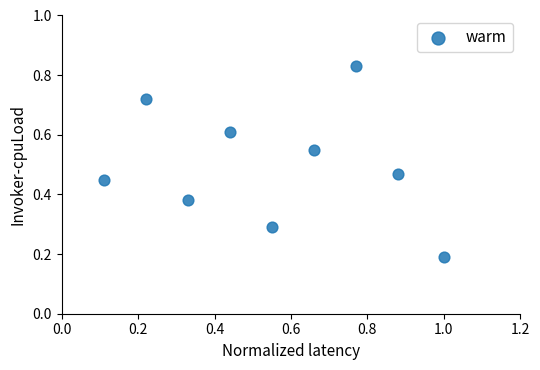

What is the range of X values (max minus min)?

0.9